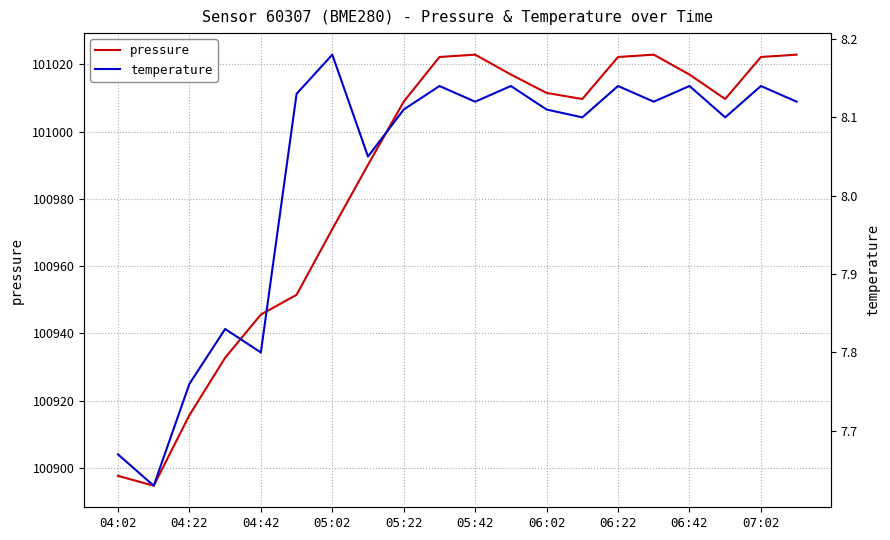

List the series in order of their overall mean, lowest first.

temperature, pressure